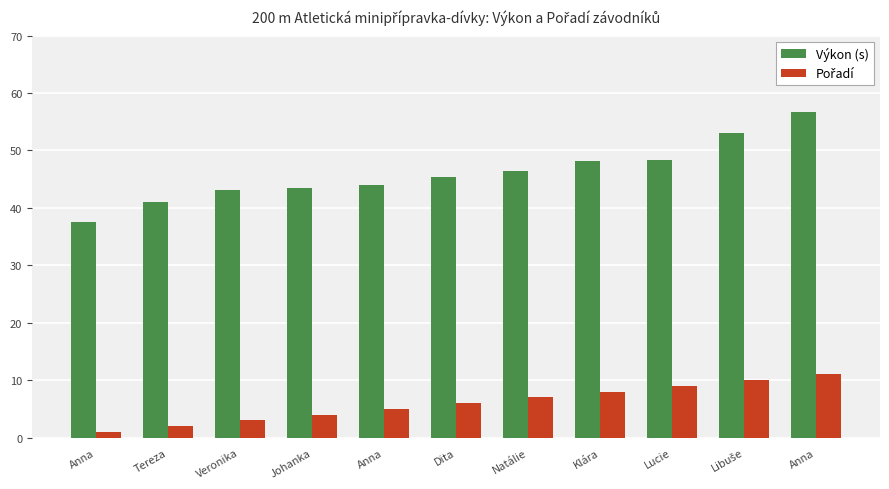

What is the label of the 4th bar from the right?

Klára